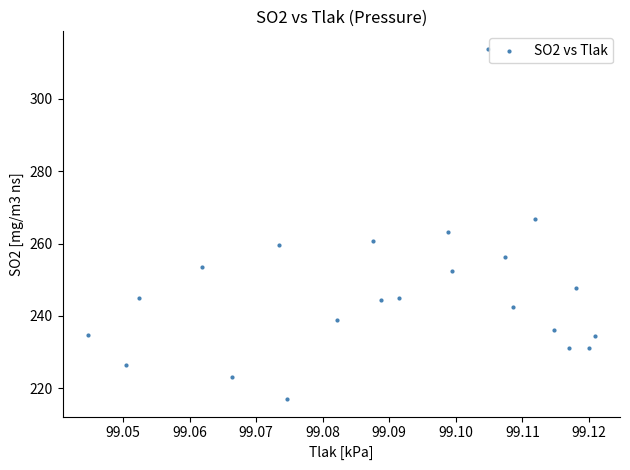

What is the range of Y values (max minus min)?

96.9